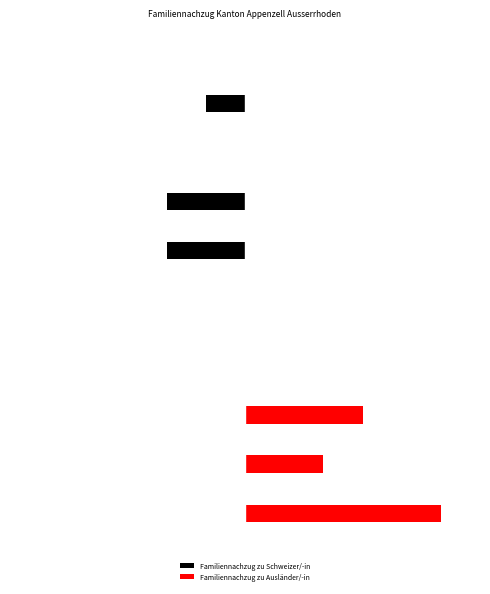

What is the sum of all Familiennachzug zu Schweizer/-in values?

-5